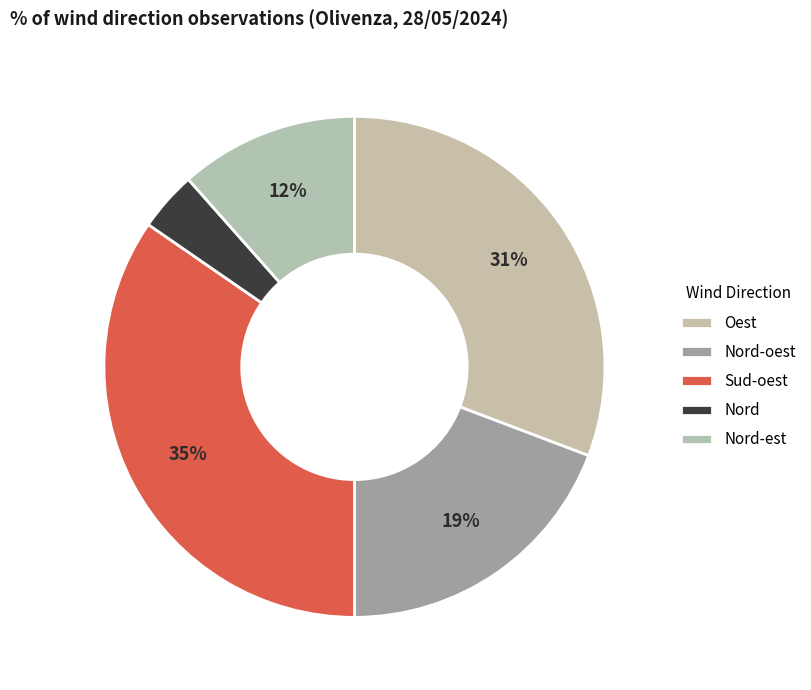

Is it true that Oest is 31% of the pie?

True